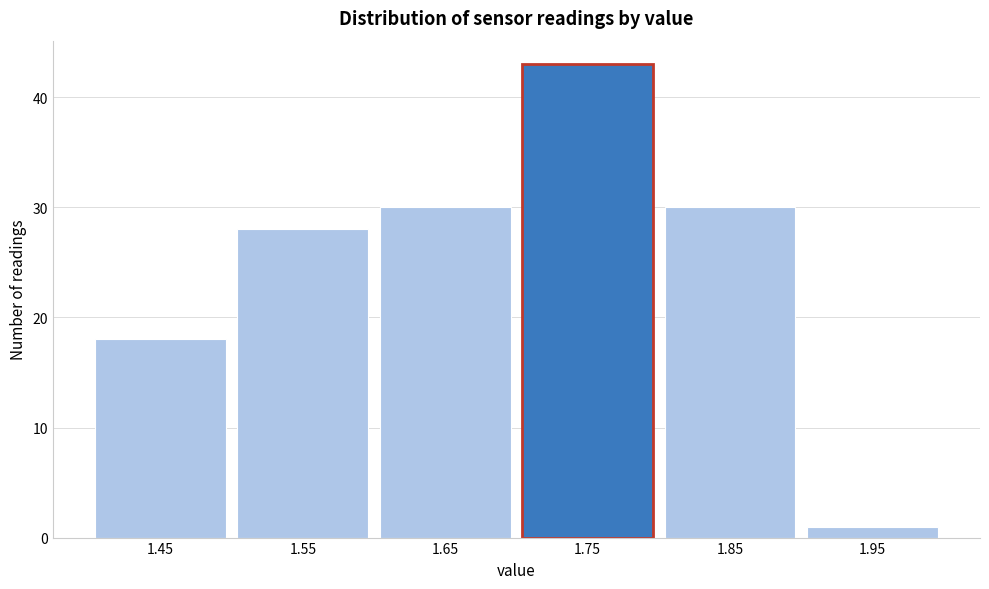

Reading left to right, what are all the values shown in this chart?

18	28	30	43	30	1